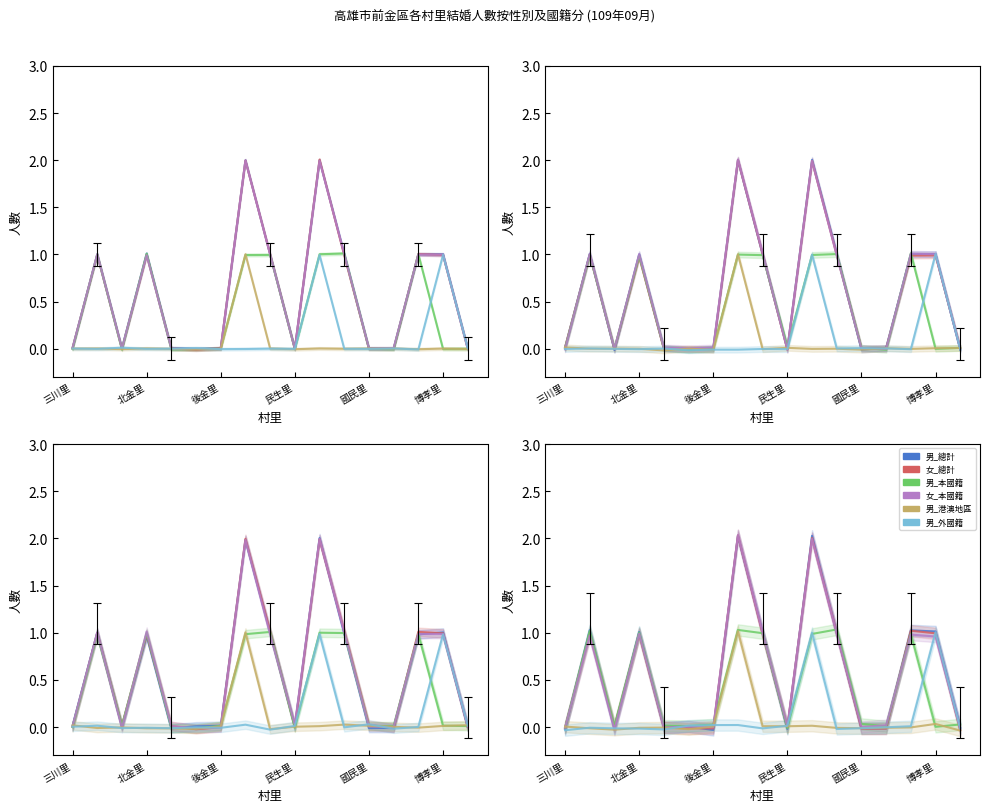

Which series changed the most between 後金里 and 民生里?

男_總計